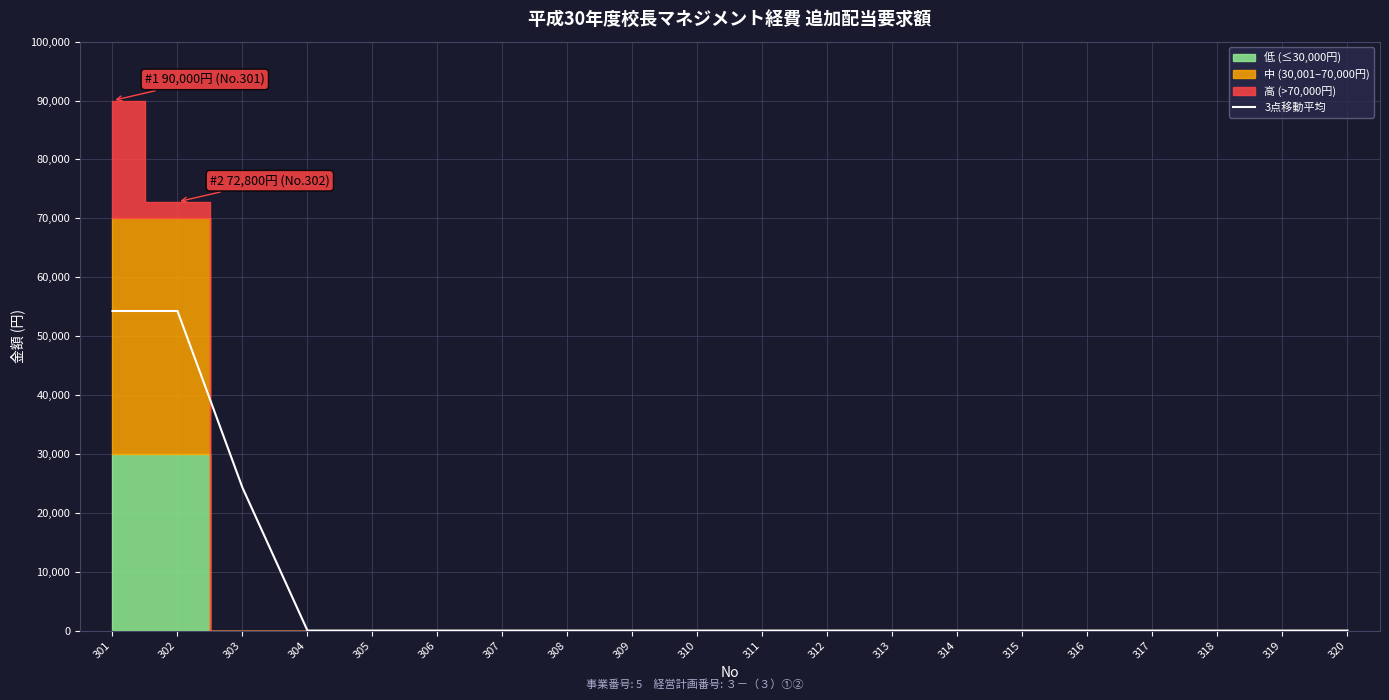

Rank the categories by value from highest to lowest.

301, 302, 303, 304, 305, 306, 307, 308, 309, 310, 311, 312, 313, 314, 315, 316, 317, 318, 319, 320